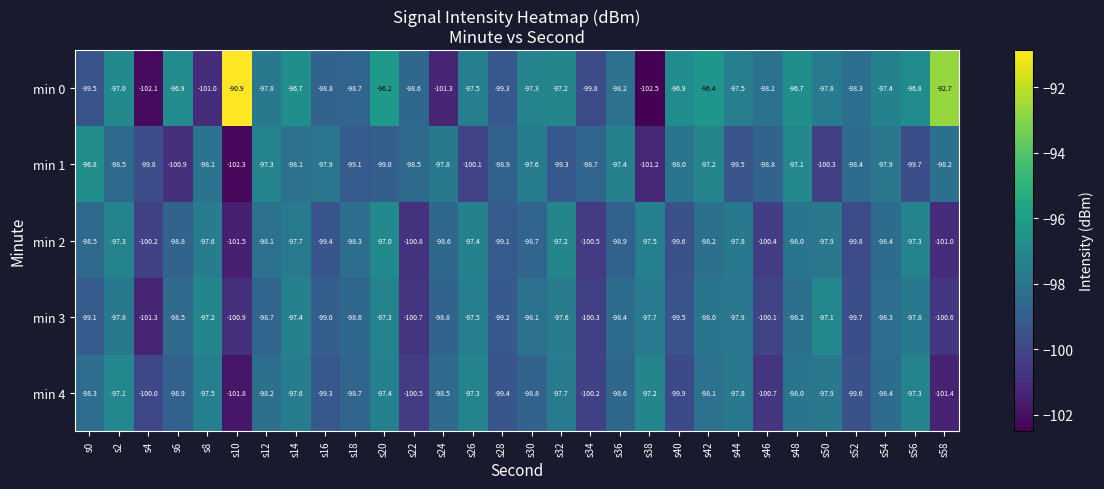

What is the sum of the min 4 values at s40 and s10?

-201.7